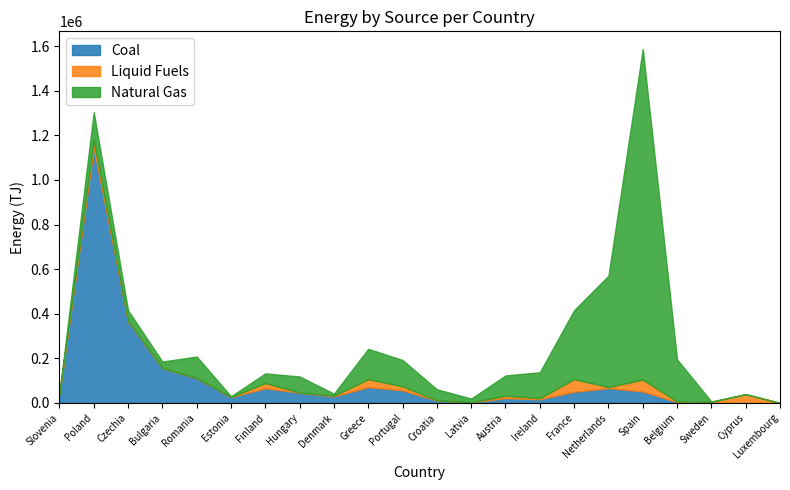

What is the difference between the second highest and minimum values in the Natural Gas series?

499490.9